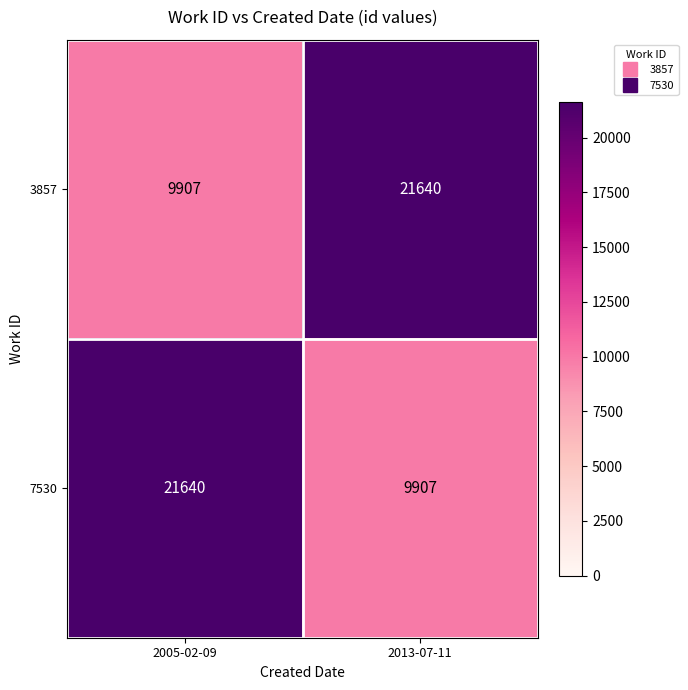

What is the sum of the 3857 values at 2005-02-09 and 2013-07-11?

31547